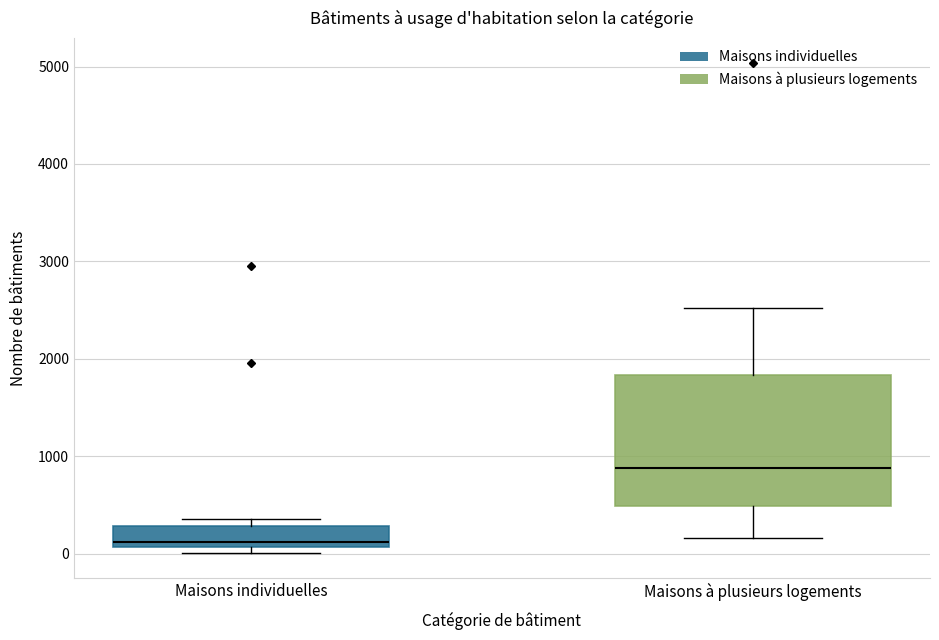

Where is the upper edge of the box for Maisons à plusieurs logements on the y-axis? The values are not printed on the chart, so give them approximately, as read against the axis.

1800